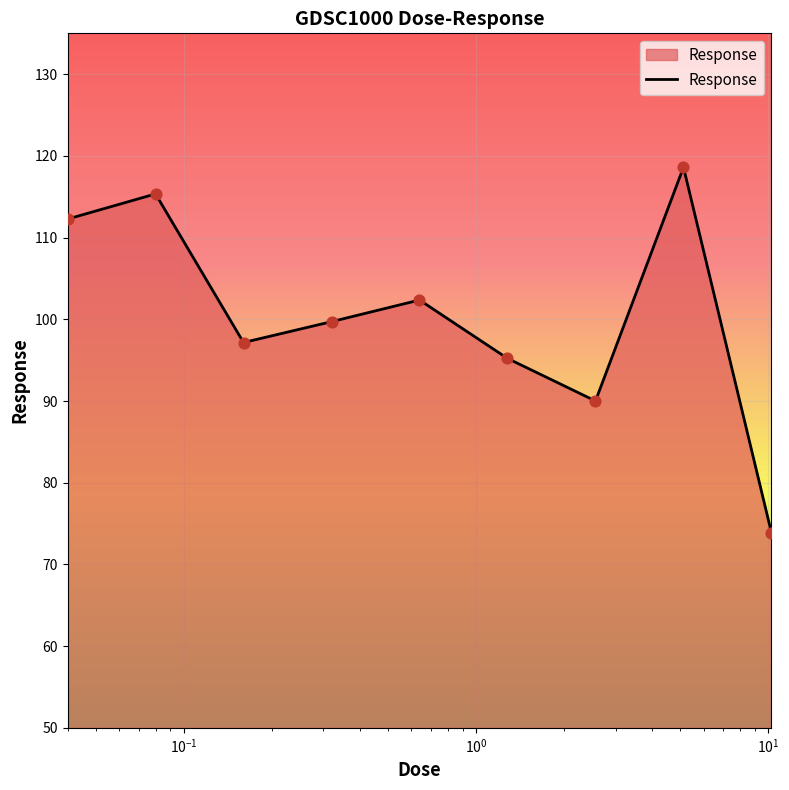

What is the maximum value shown in the chart?

118.6